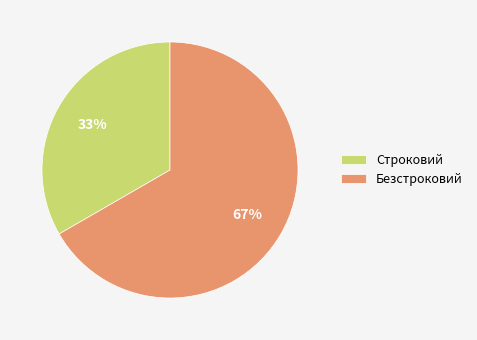

Is Безстроковий the majority of the pie?

Yes